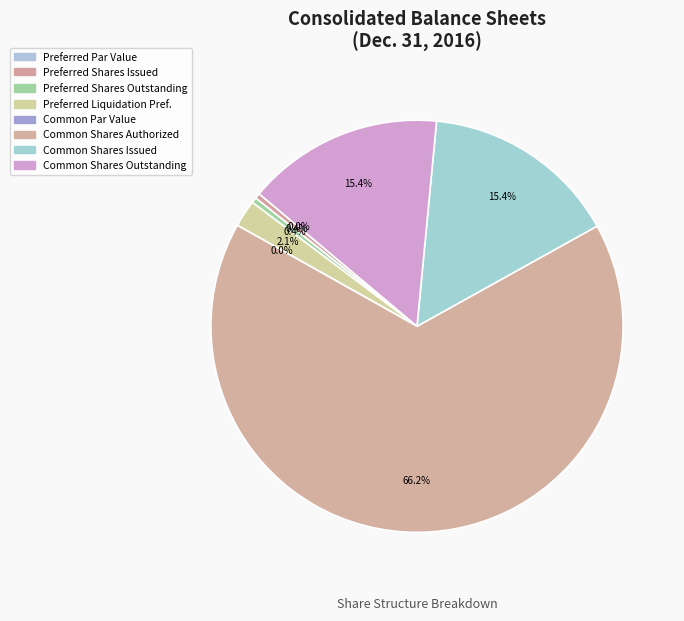

Is there a majority slice in this chart?

Yes